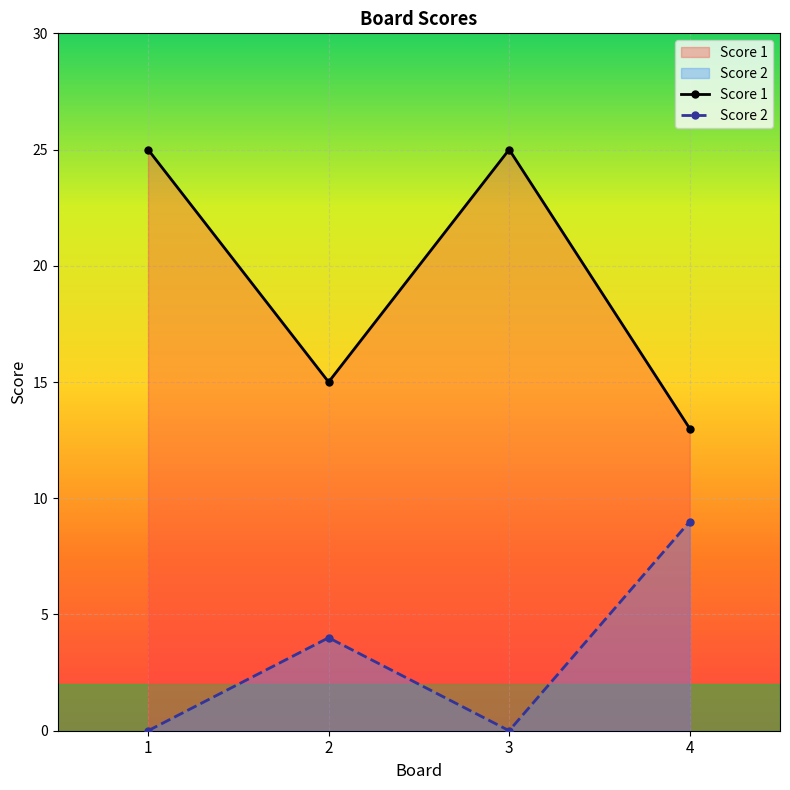

At which category does Score 2 reach its first local peak?

2